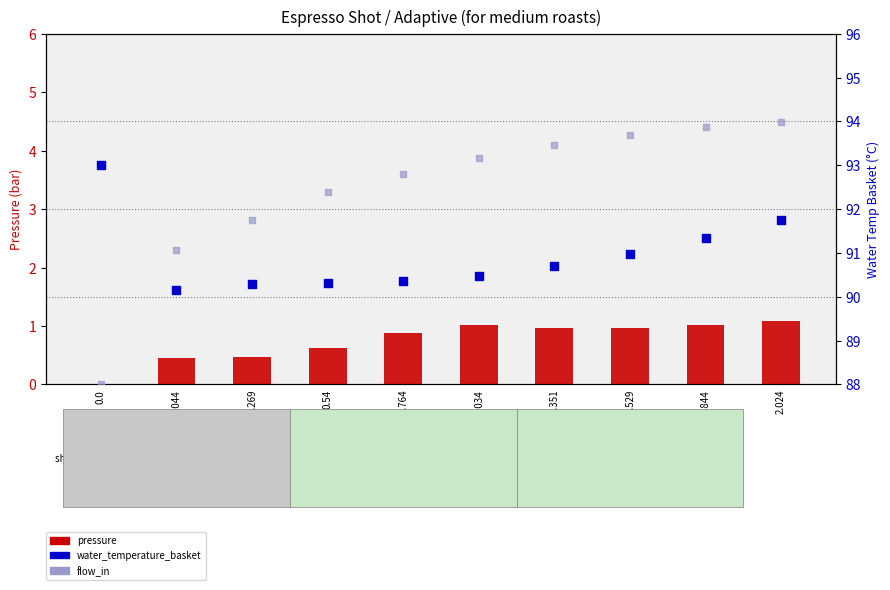

Which series reaches the minimum Y coordinate?

pressure